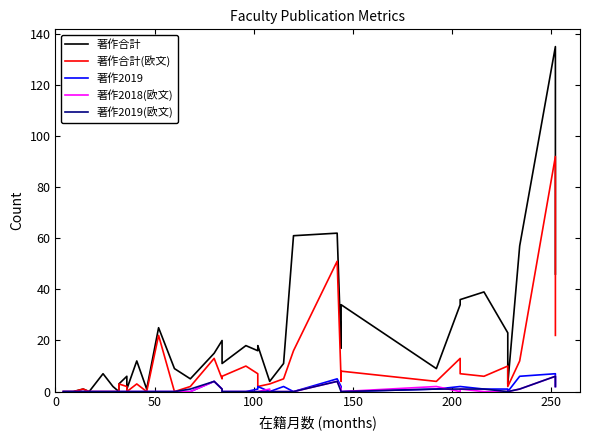

Count the number of categories in the chart.

40